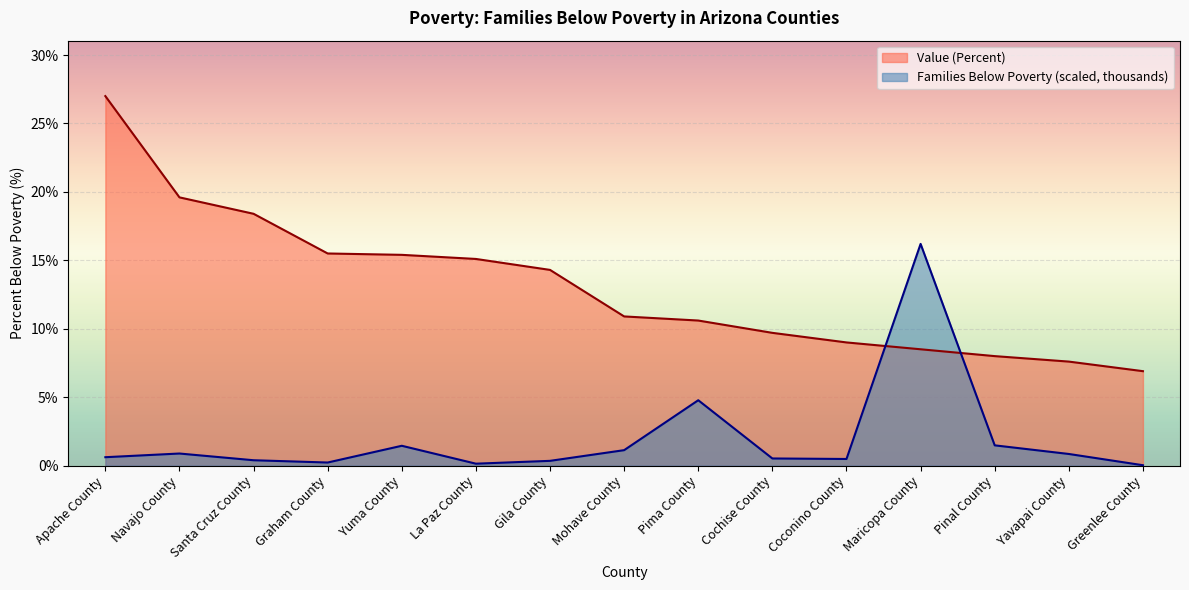

What is the label of the 2nd point from the left?

Navajo County